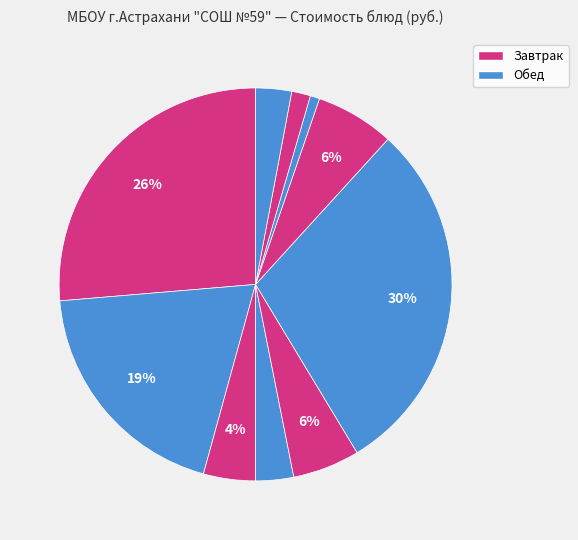

Which category has the smallest portion of the pie?

Хлеб пшеничный